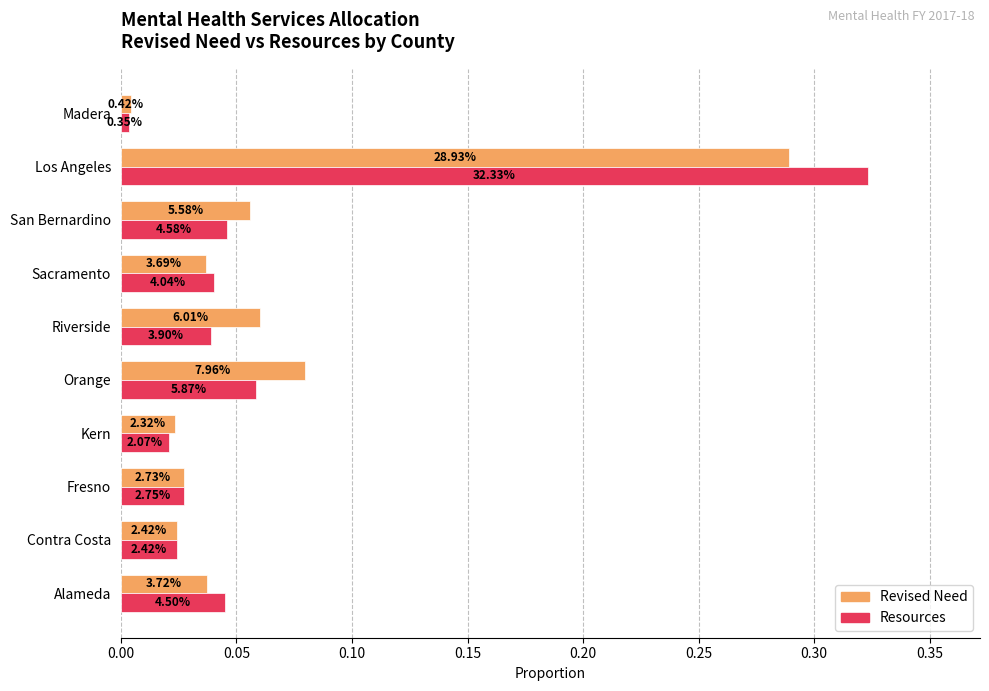

What are all the series names shown in the legend?

Revised Need, Resources